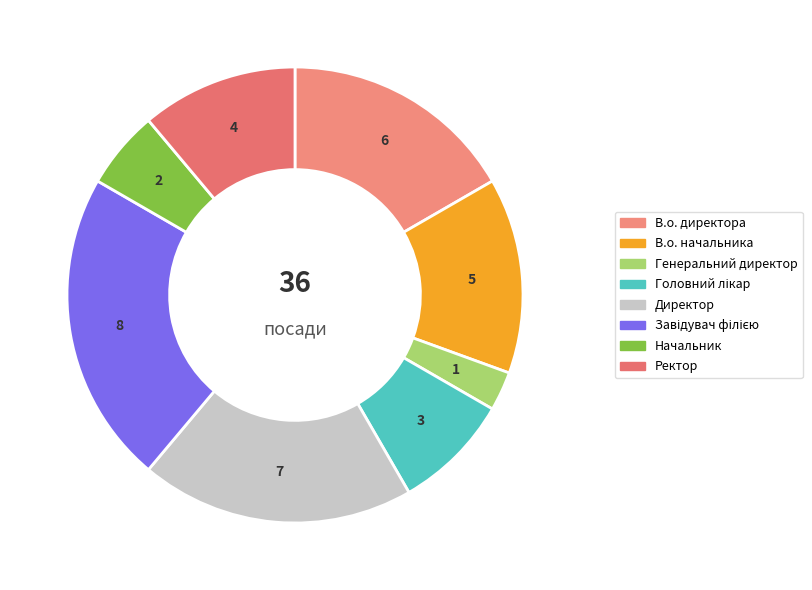

How many segments does this pie chart have?

8